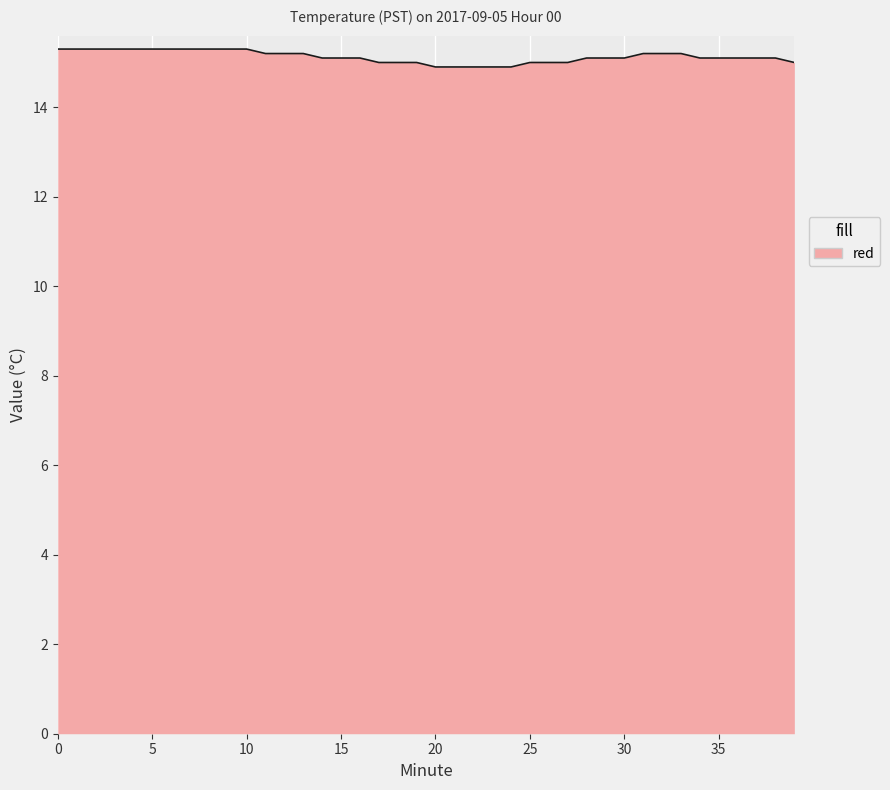

What is the difference between the second highest and minimum values?

0.4